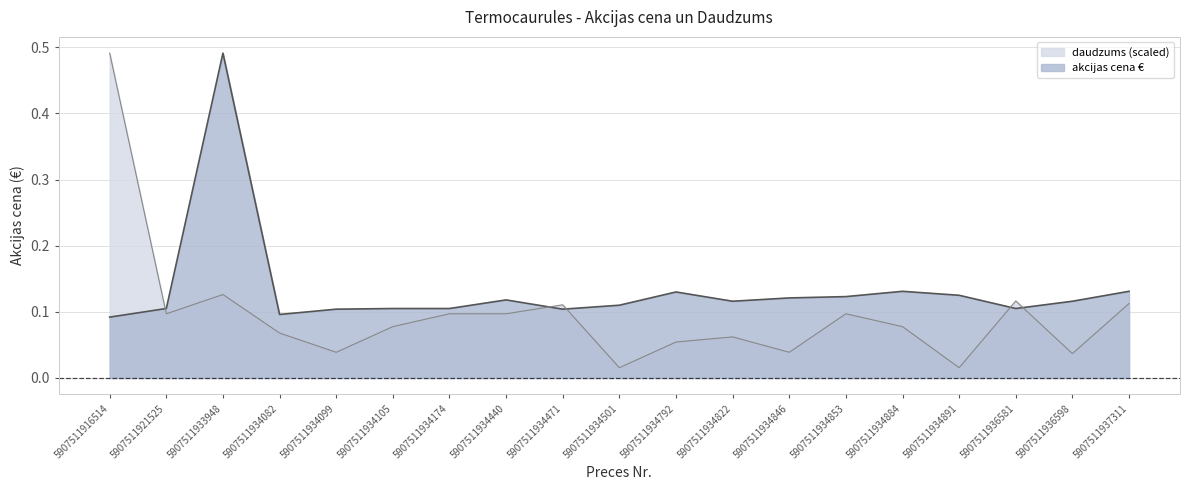

Reading right to left, extract all data points from this chart.

akcijas cena €: 0.1	0.1	0.1	0.1	0.1	0.1	0.1	0.1	0.1	0.1	0.1	0.1	0.1	0.1	0.1	0.1	0.5	0.1	0.1
daudzums: 0.1	0.0	0.1	0.0	0.1	0.1	0.0	0.1	0.1	0.0	0.1	0.1	0.1	0.1	0.0	0.1	0.1	0.1	0.5